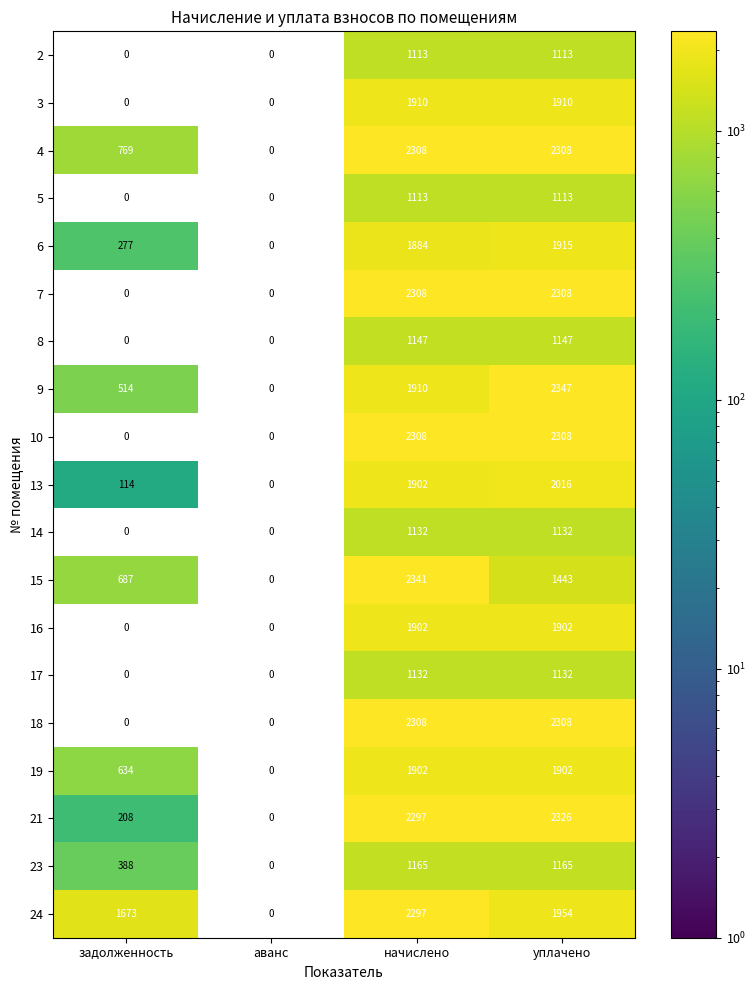

What is the total value across all series at начислено?

34379